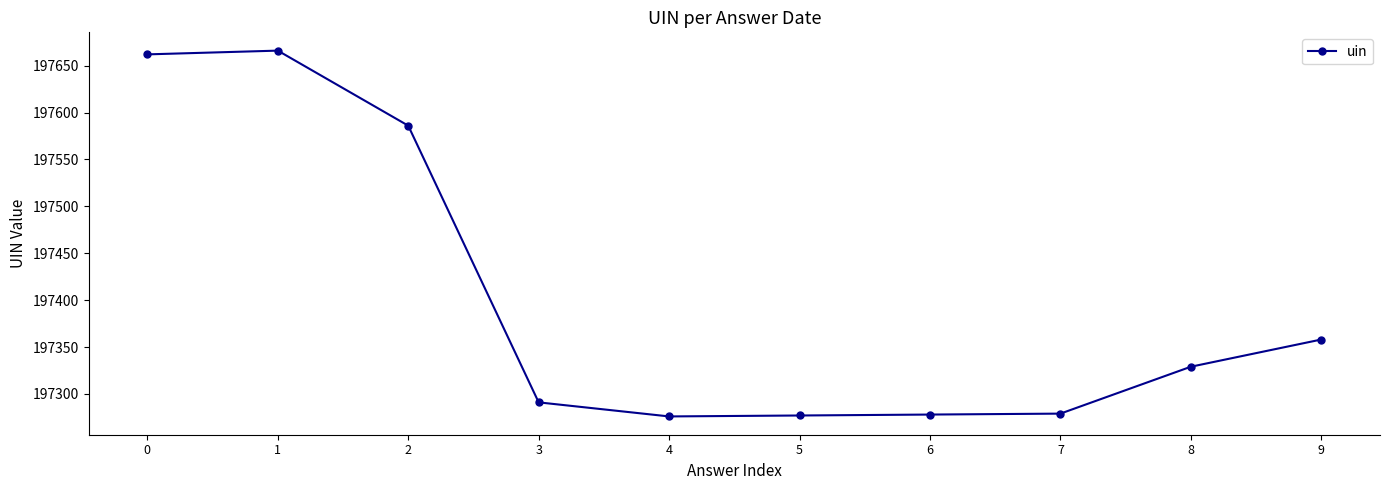

True or false: the data shows 339480 at 5.

False